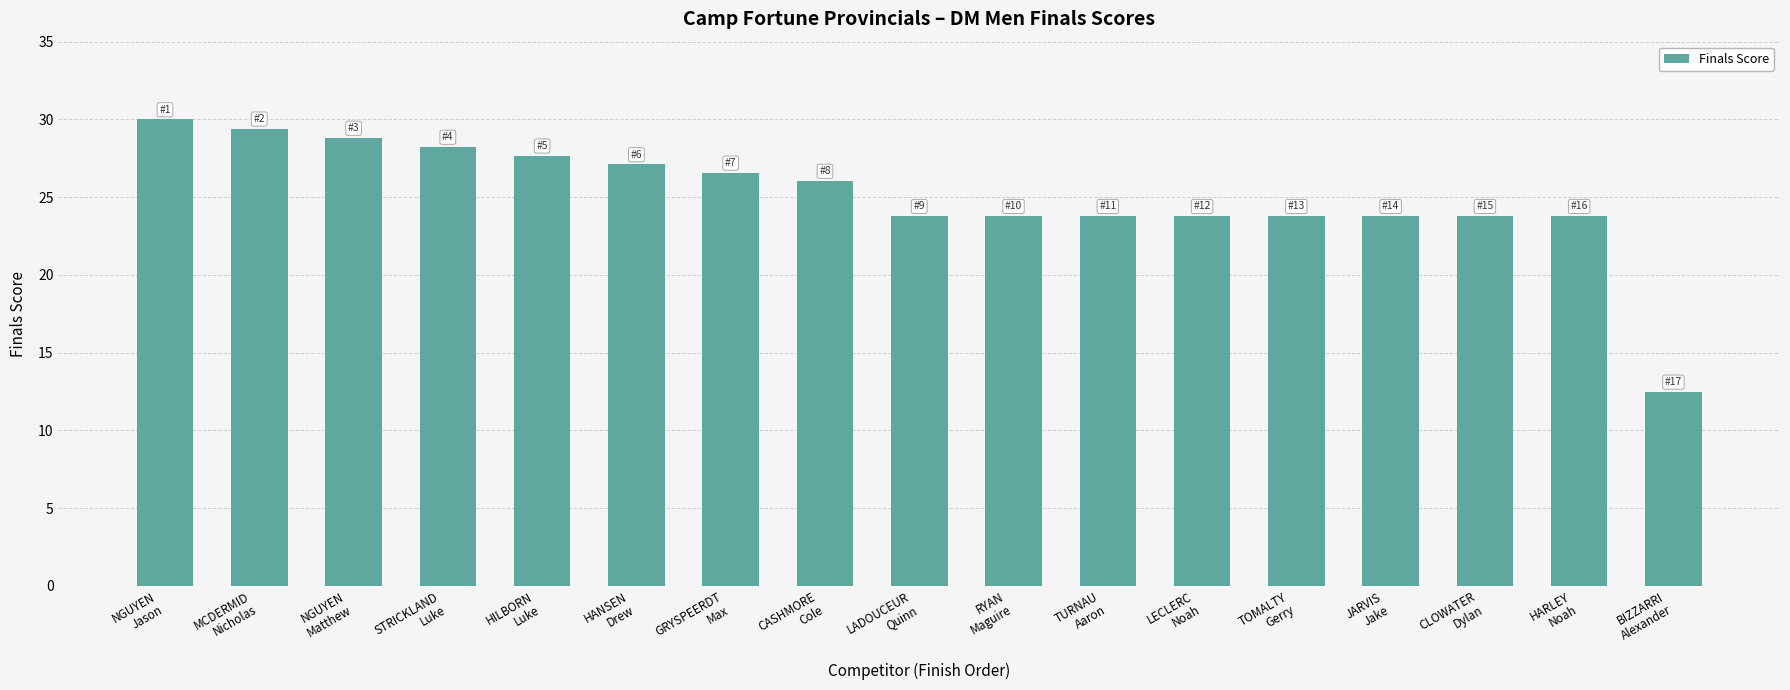

Reading right to left, extract all data points from this chart.

BIZZARRI
Alexander=12.5	HARLEY
Noah=23.8	CLOWATER
Dylan=23.8	JARVIS
Jake=23.8	TOMALTY
Gerry=23.8	LECLERC
Noah=23.8	TURNAU
Aaron=23.8	RYAN
Maguire=23.8	LADOUCEUR
Quinn=23.8	CASHMORE
Cole=26.0	GRYSPEERDT
Max=26.6	HANSEN
Drew=27.1	HILBORN
Luke=27.7	STRICKLAND
Luke=28.2	NGUYEN
Matthew=28.8	MCDERMID
Nicholas=29.4	NGUYEN
Jason=30.0